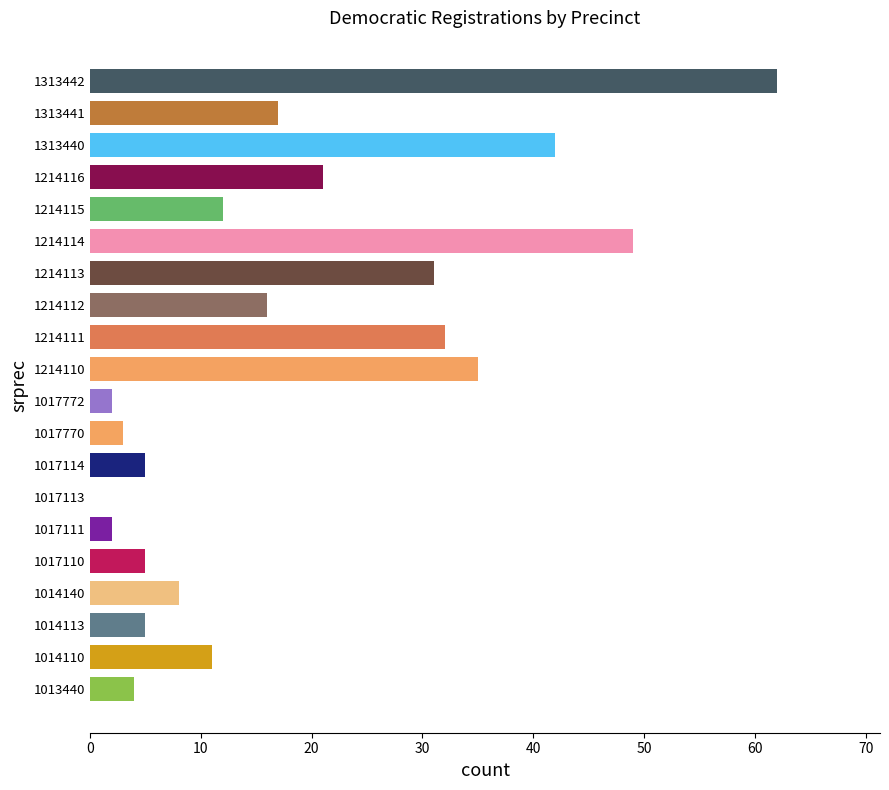

What is the approximate value at 1313441, to the nearest 10?

20